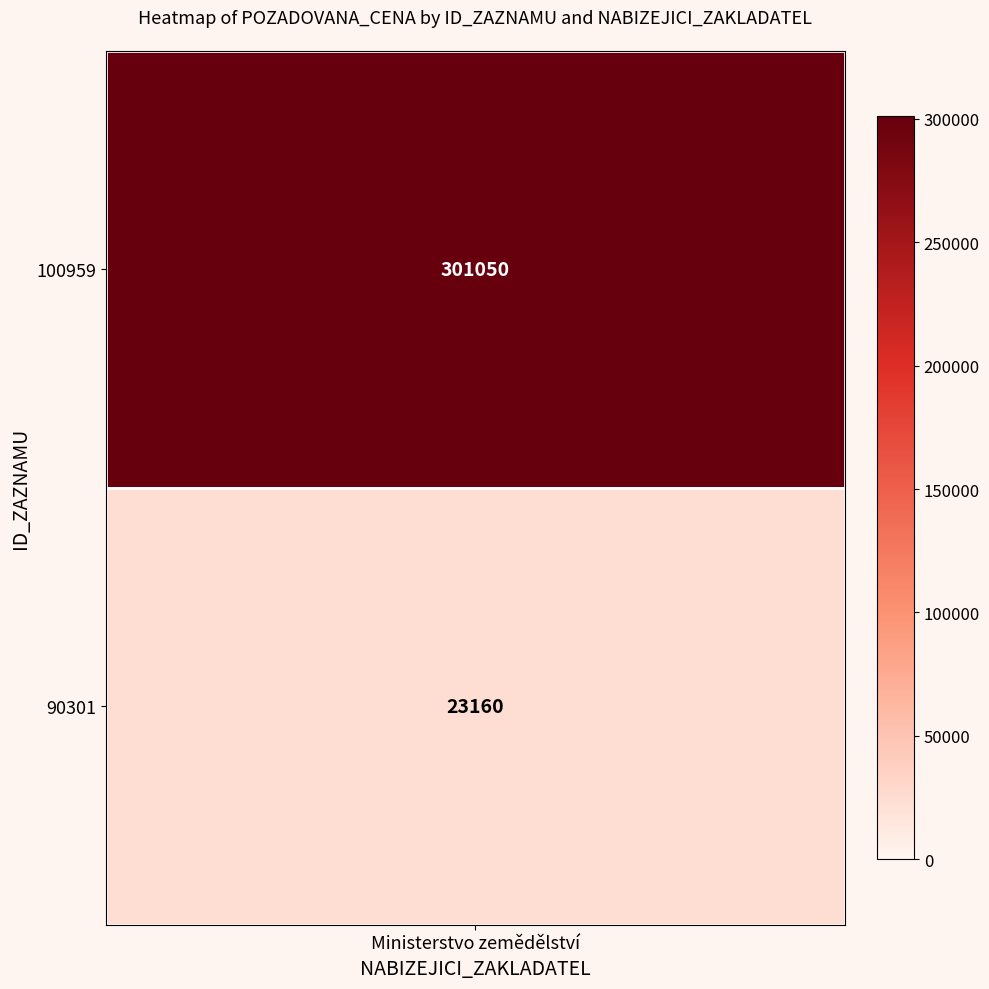

Count the values in the range 23160 to 301050.

2